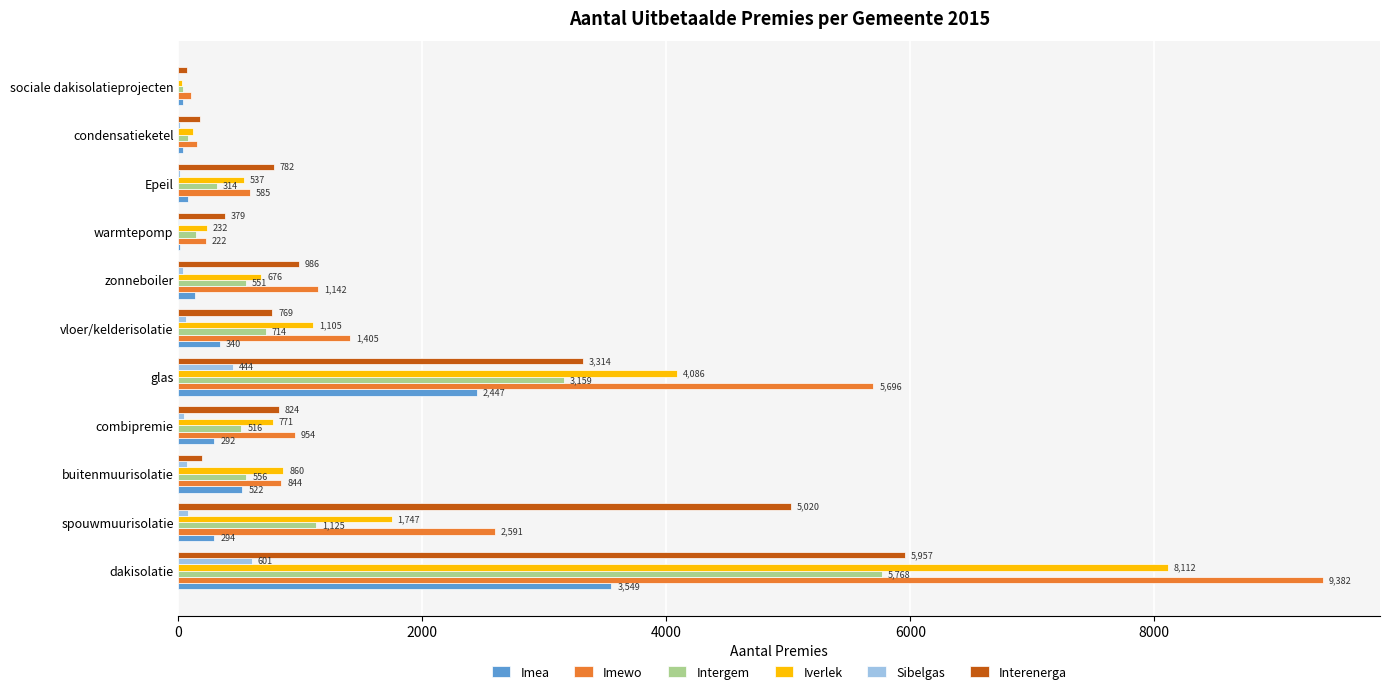

Where is Interenerga nearest to the value 3014?

glas